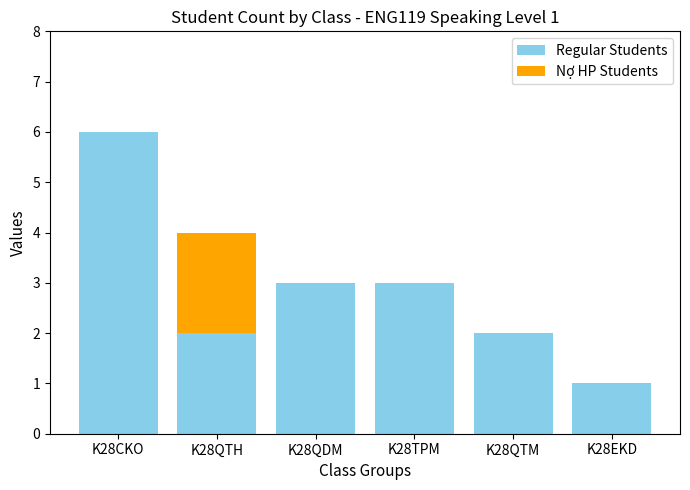

Reading left to right, what are the values for Regular Students?

K28CKO=6	K28QTH=2	K28QDM=3	K28TPM=3	K28QTM=2	K28EKD=1